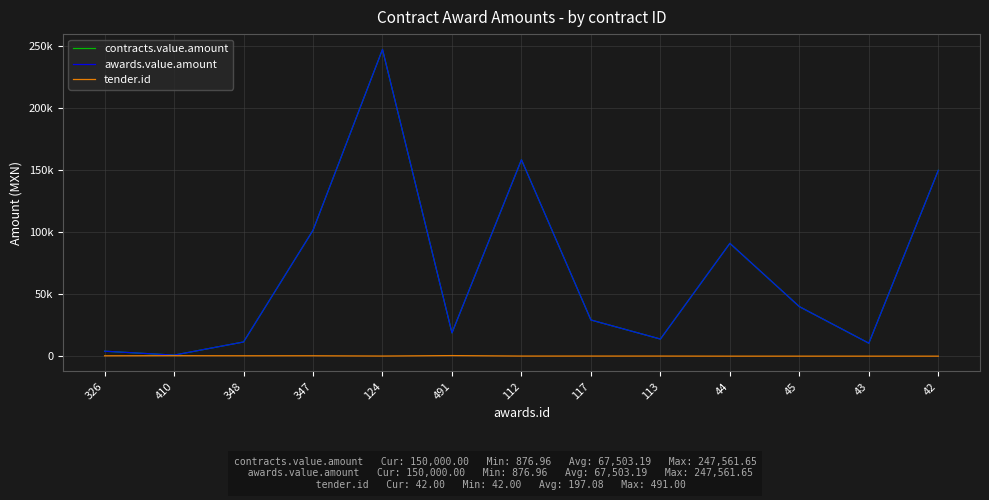

True or false: tender.id and contracts.value.amount intersect in this chart.

False